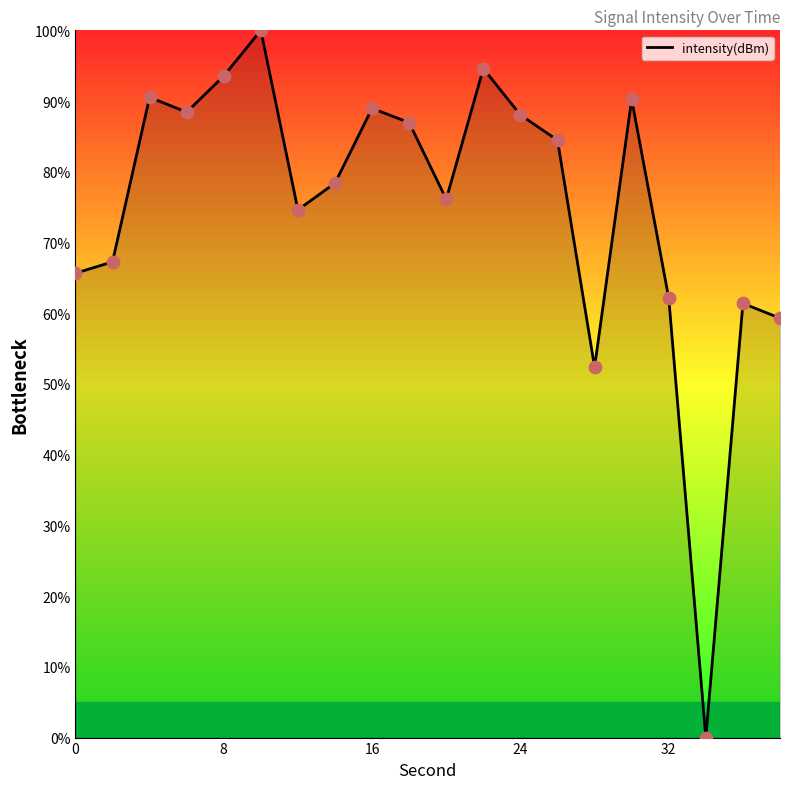

What is the difference between the maximum and minimum values?

100.0